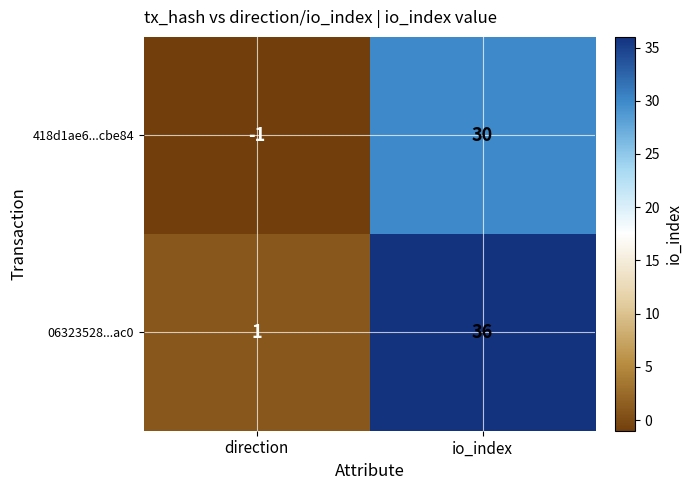

At how many categories does at least one series exceed 18?

1